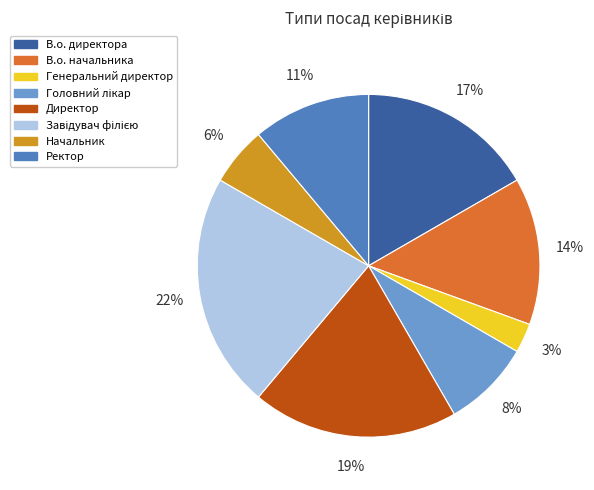

Combined, do Ректор and Директор account for over 50%?

No